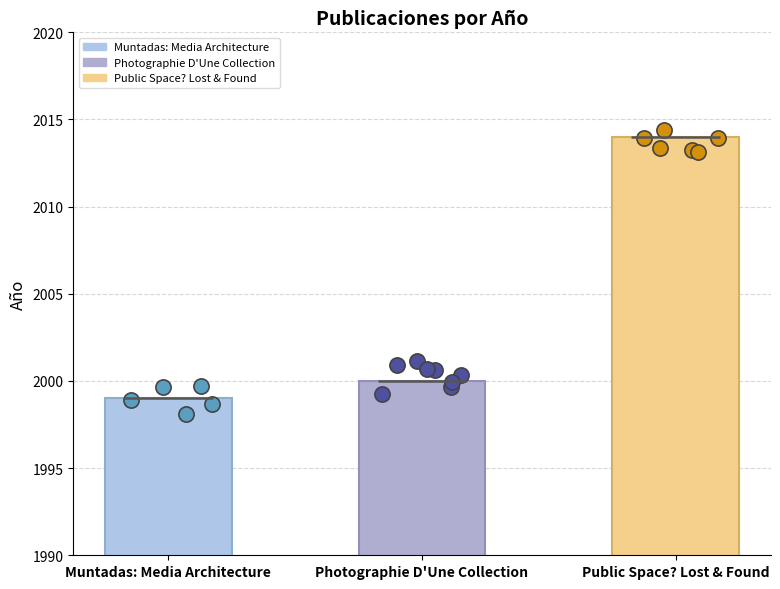

What is the change in value from Muntadas: Media Architecture to Public Space? Lost & Found?

+15